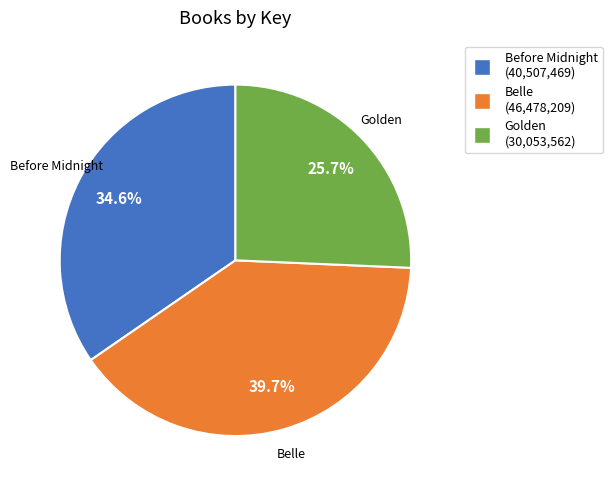

Count the number of slices in the pie.

3